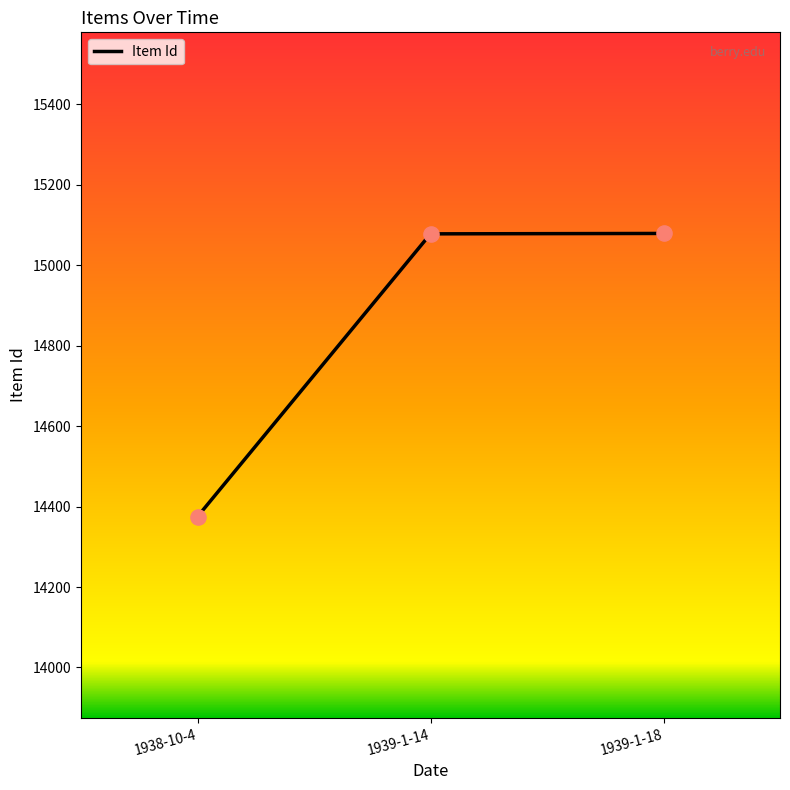

What is the ratio of the value at 1939-1-14 to the value at 1938-10-4?

1.0